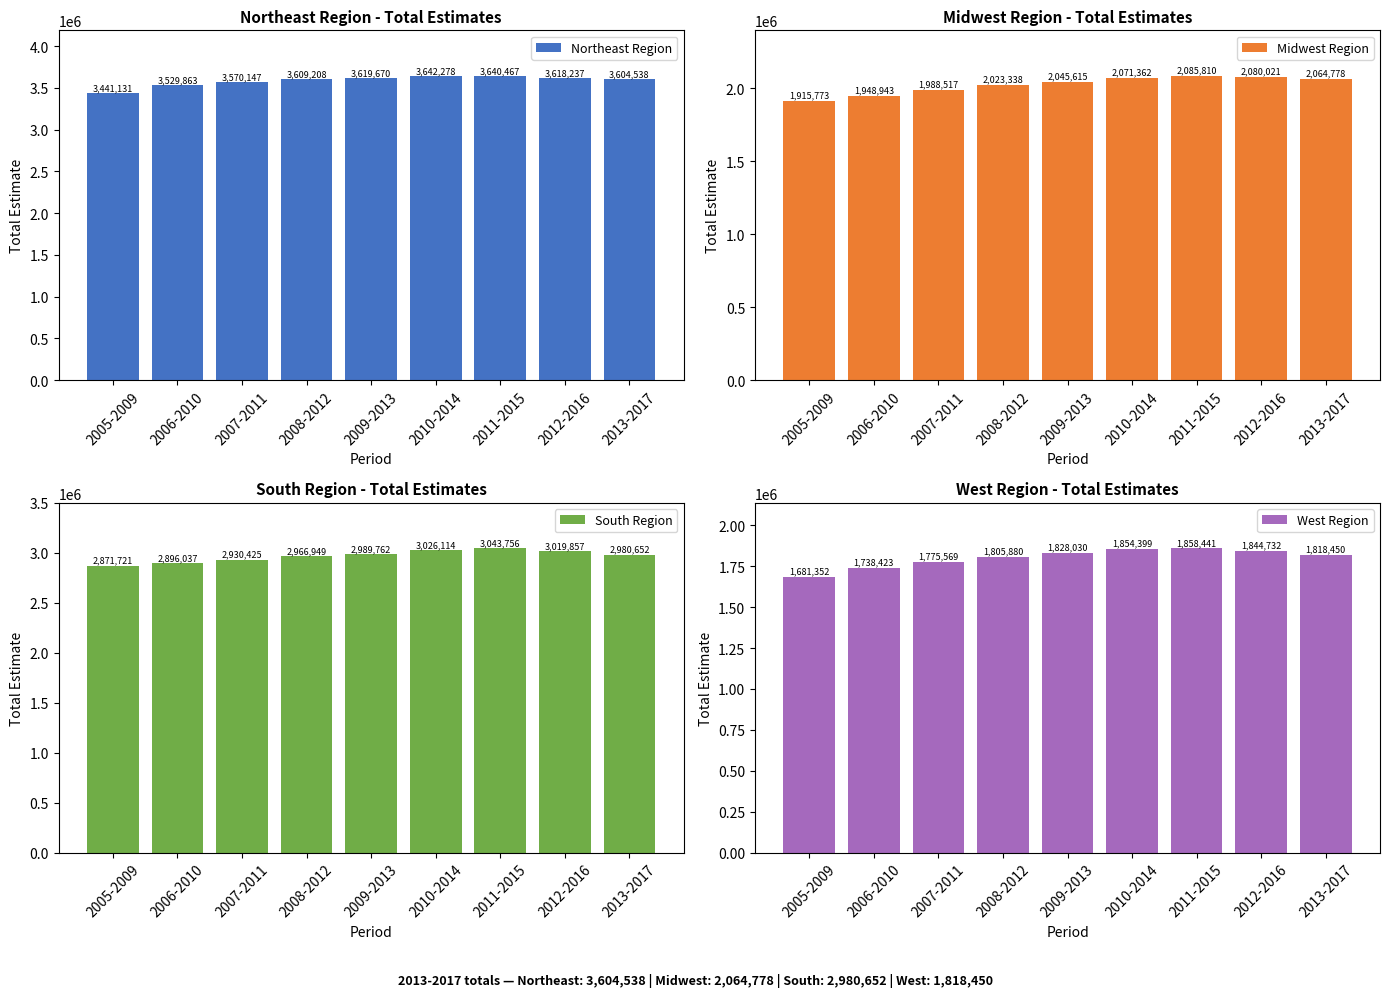

Between 2010-2014 and 2011-2015, which series saw the biggest shift?

South Region